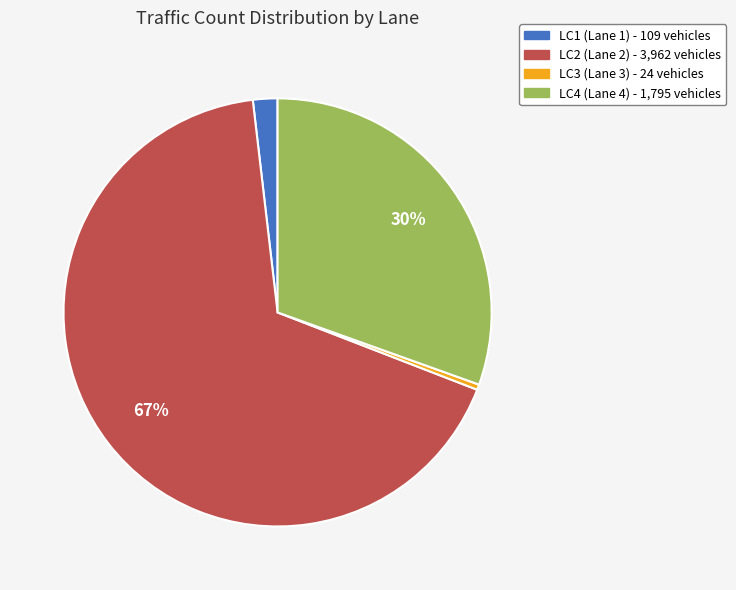

Is there any slice that represents more than half of the pie?

Yes